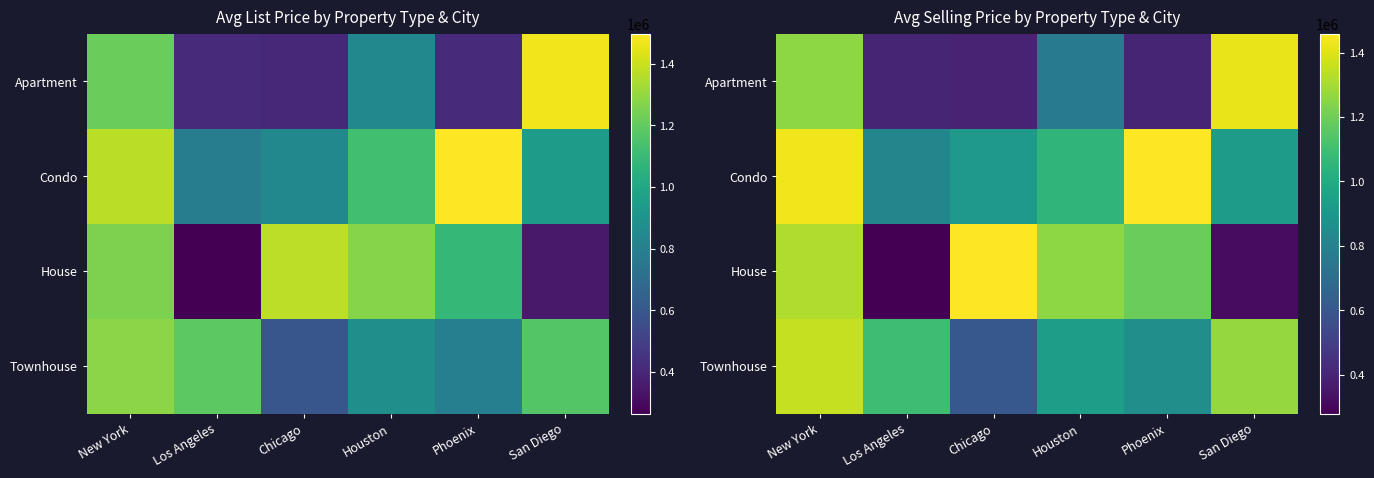

Rank the series by their maximum value, from lowest to highest.

Townhouse, Apartment, House, Condo